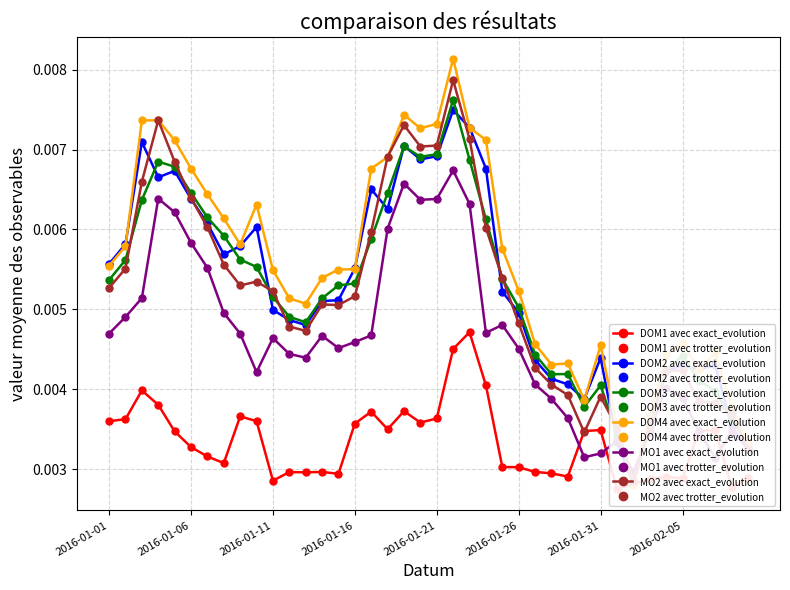

Where is the first local minimum for MO2?

2016-01-09